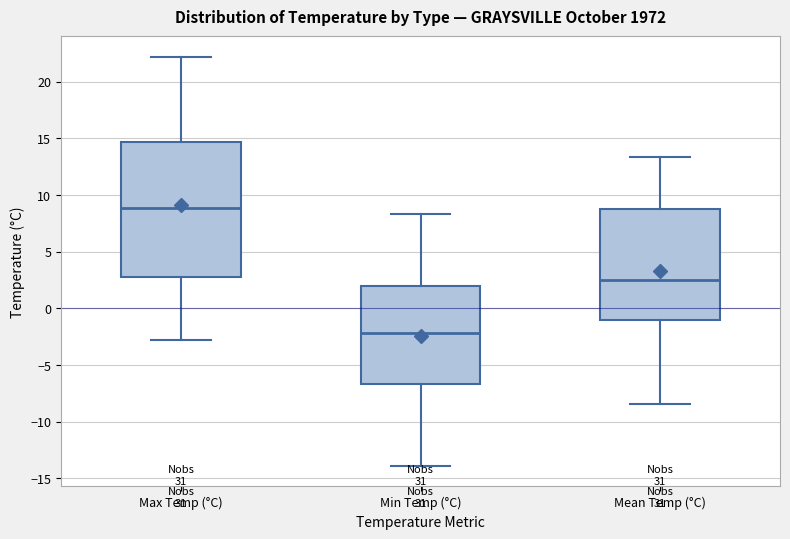

Reading left to right, transcribe this box plot: for each box, give where its median line is, the range the box spans, and where its two whiskers end, as read against the y-axis. The values are not printed on the chart, so give them approximately, as read against the axis.

Max Temp (°C): median 9.0, box 3.0 to 14.5, whiskers -3.0 to 22.0
Min Temp (°C): median -2.0, box -6.5 to 2.0, whiskers -14.0 to 8.5
Mean Temp (°C): median 2.5, box -1.0 to 9.0, whiskers -8.5 to 13.5